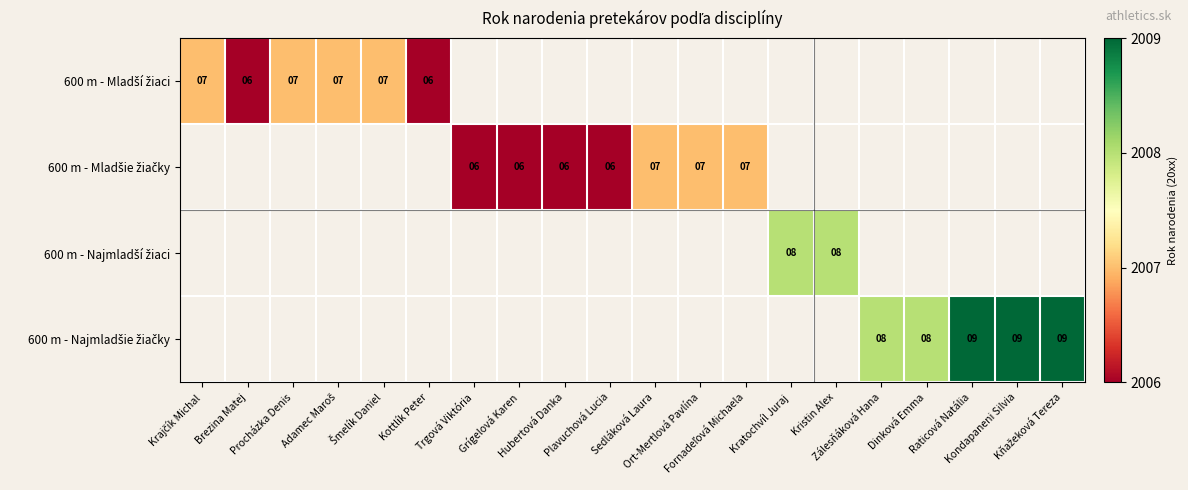

What is the sum of the 600 m - Najmladší žiaci values at Kratochvíl Juraj and Kristin Alex?

16.0